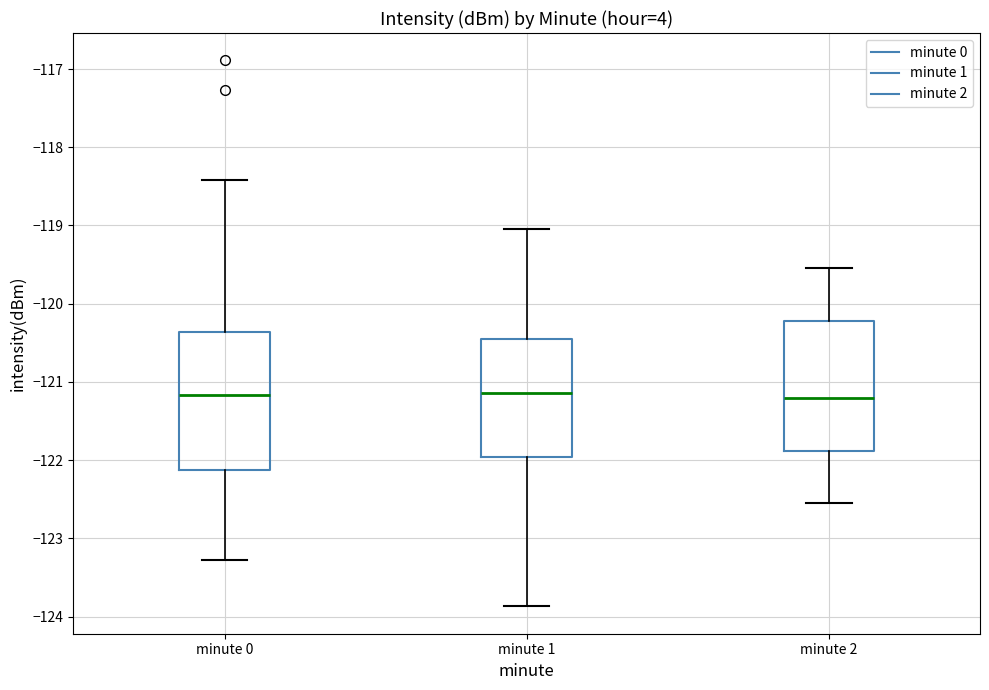

Where does the lower whisker of the box for minute 0 end on the y-axis? The values are not printed on the chart, so give them approximately, as read against the axis.

-123.3